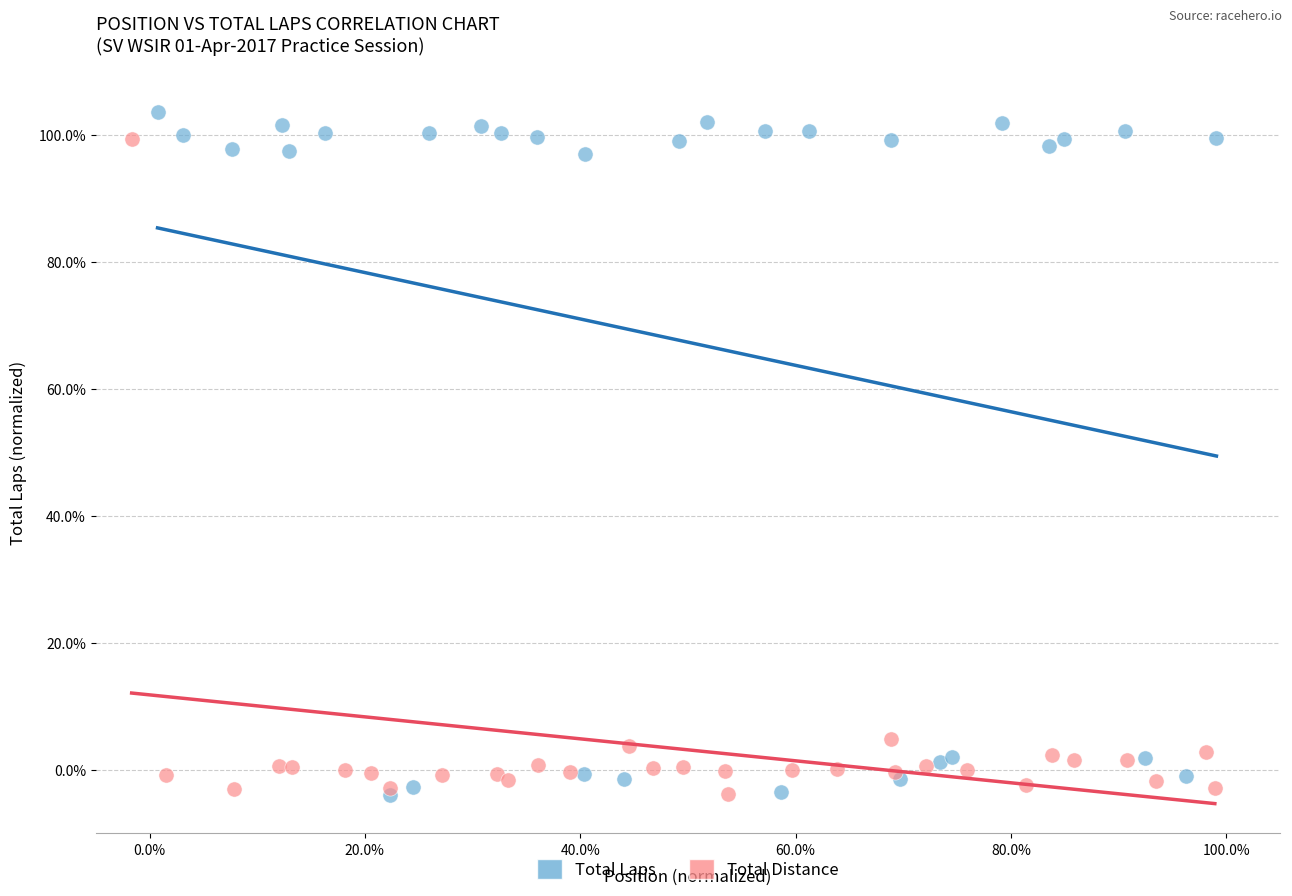

Which series has the widest spread of Y values?

Total Laps